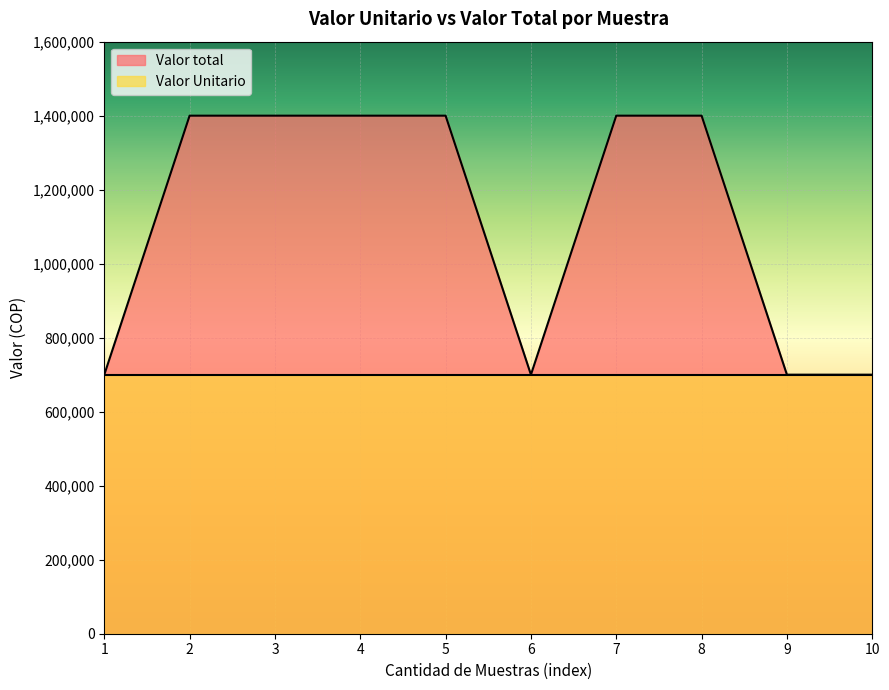

What is the average value?

1120000